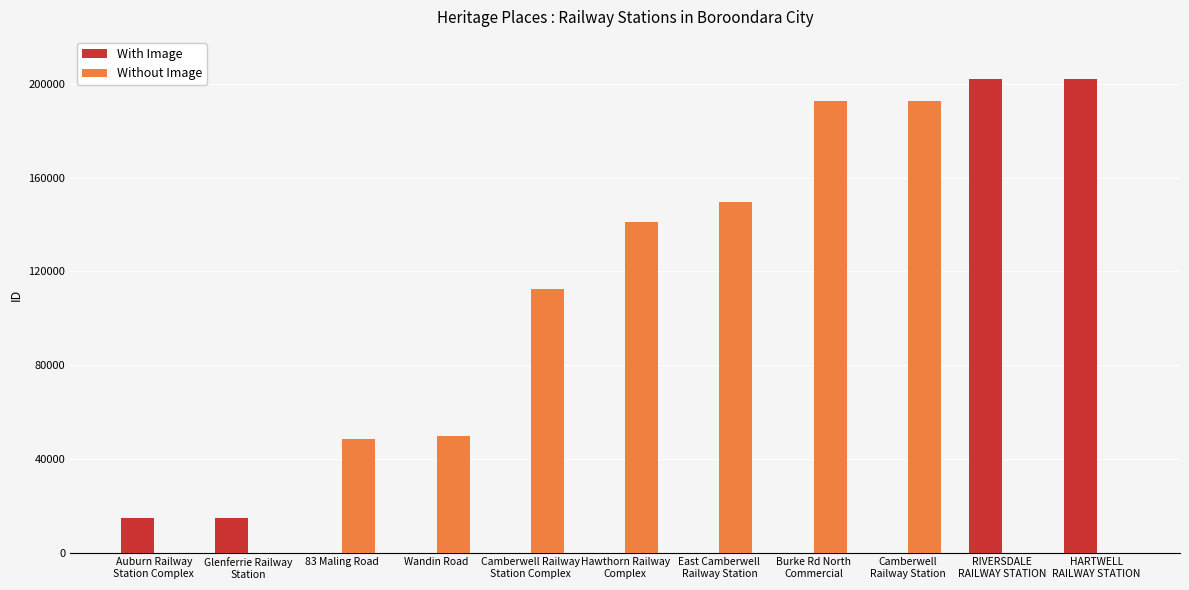

What is the sum of all With Image values?

434031